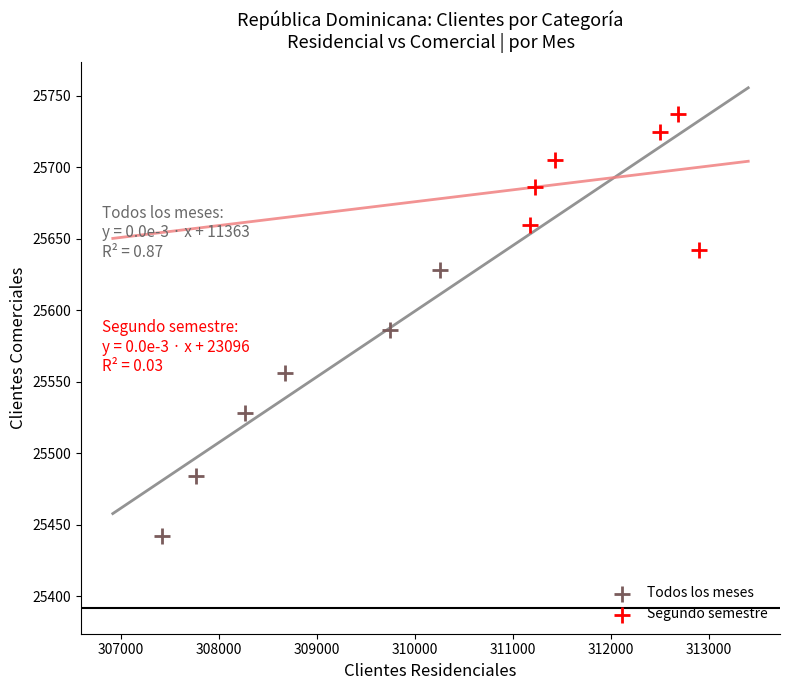

Which series has the widest spread of Y values?

Todos los meses